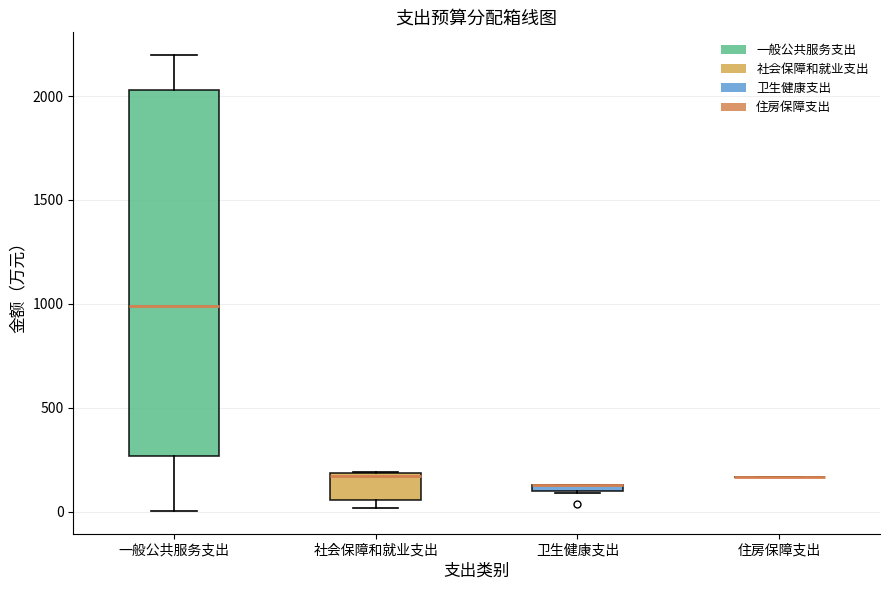

Where is the upper edge of the box for 社会保障和就业支出 on the y-axis? The values are not printed on the chart, so give them approximately, as read against the axis.

200